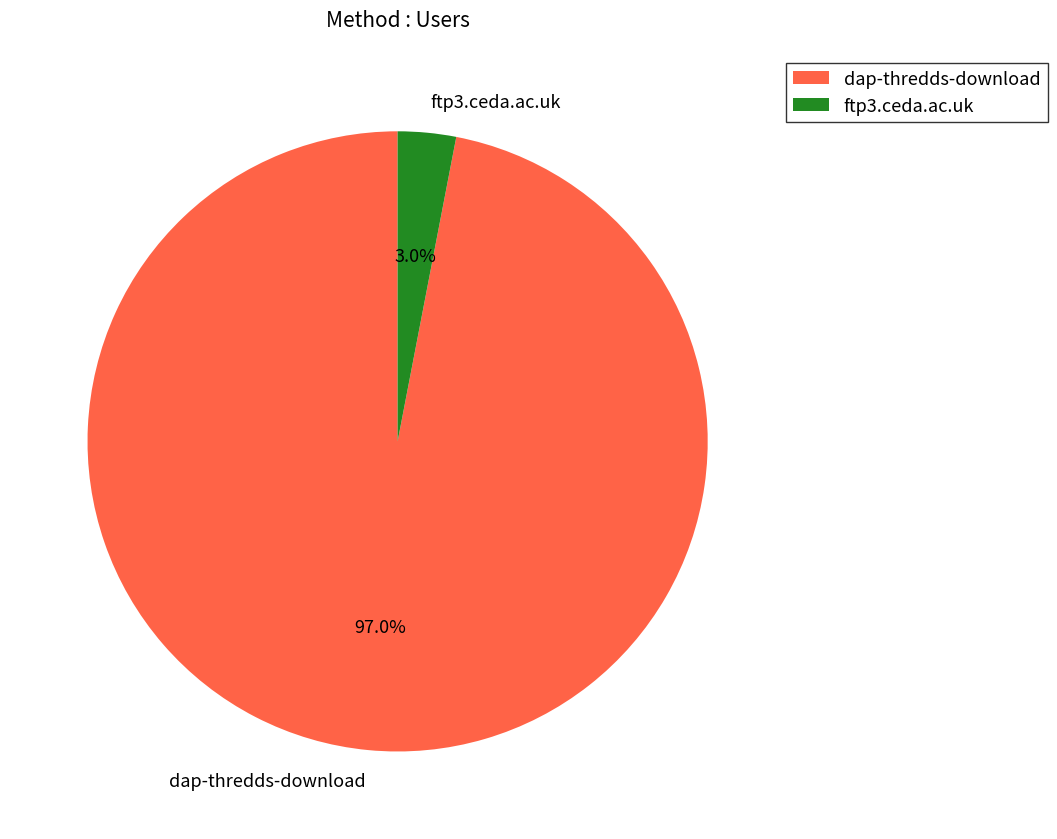

Rank the categories by value from lowest to highest.

ftp3.ceda.ac.uk, dap-thredds-download